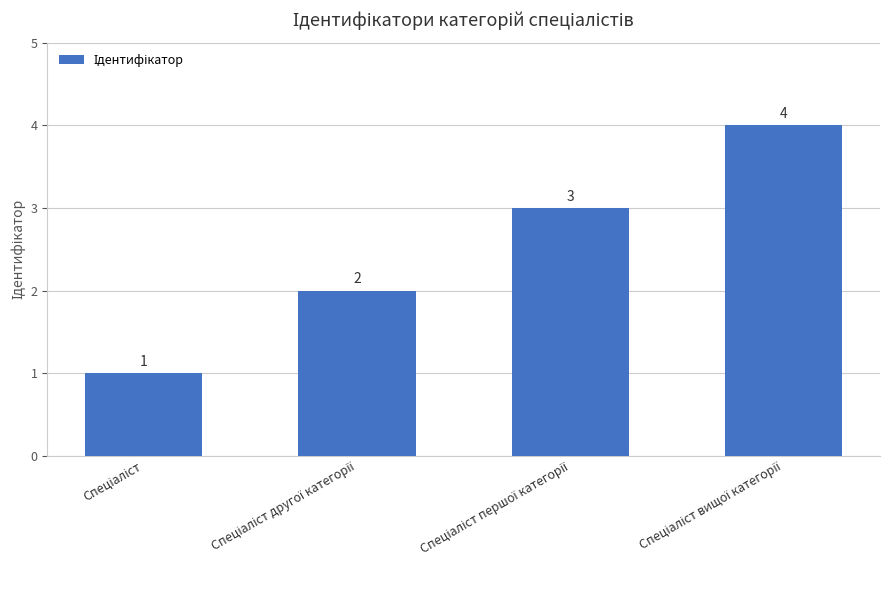

What is the difference between the second highest and minimum values?

2